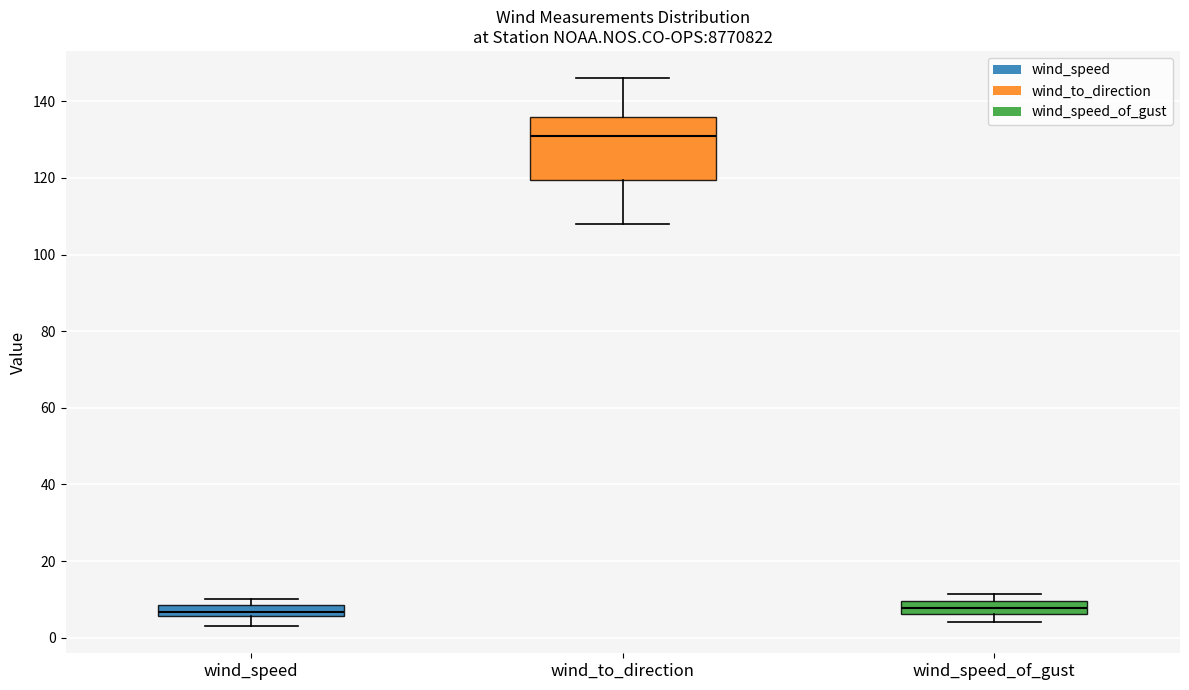

Which box is the tallest, from its lower edge to its upper edge?

wind_to_direction